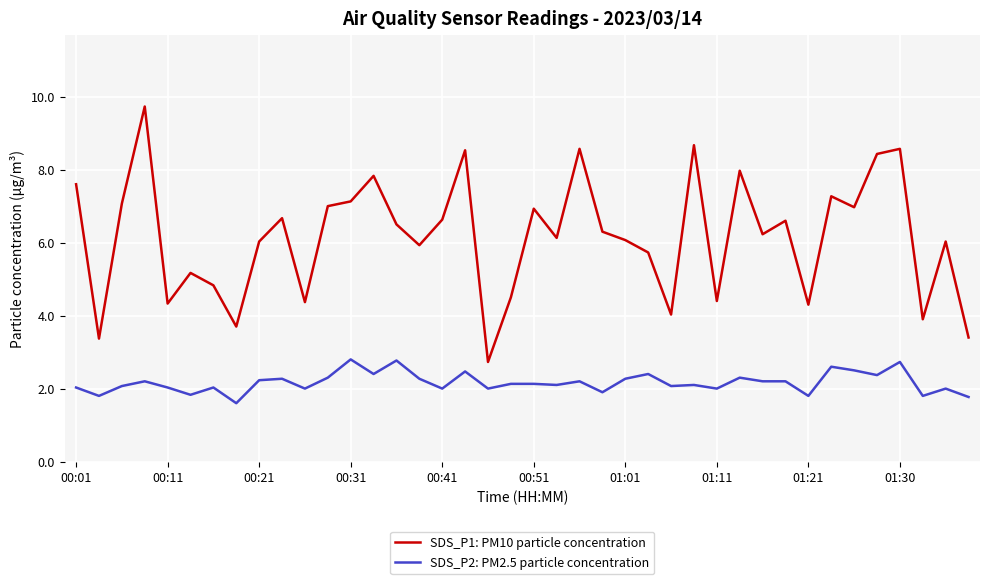

What is the minimum value shown in the chart?

1.6